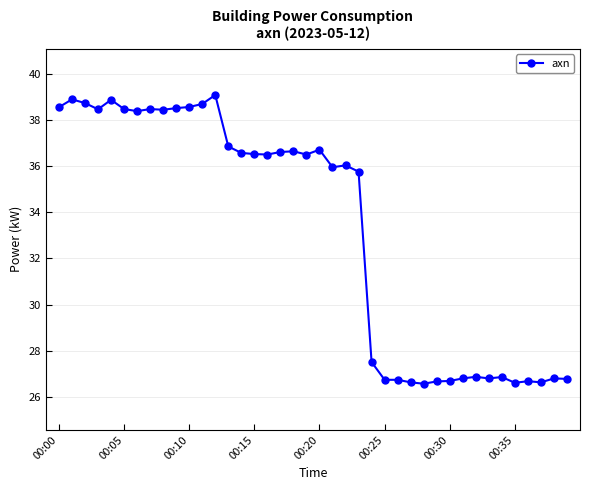

What is the greatest value displayed?

39.1